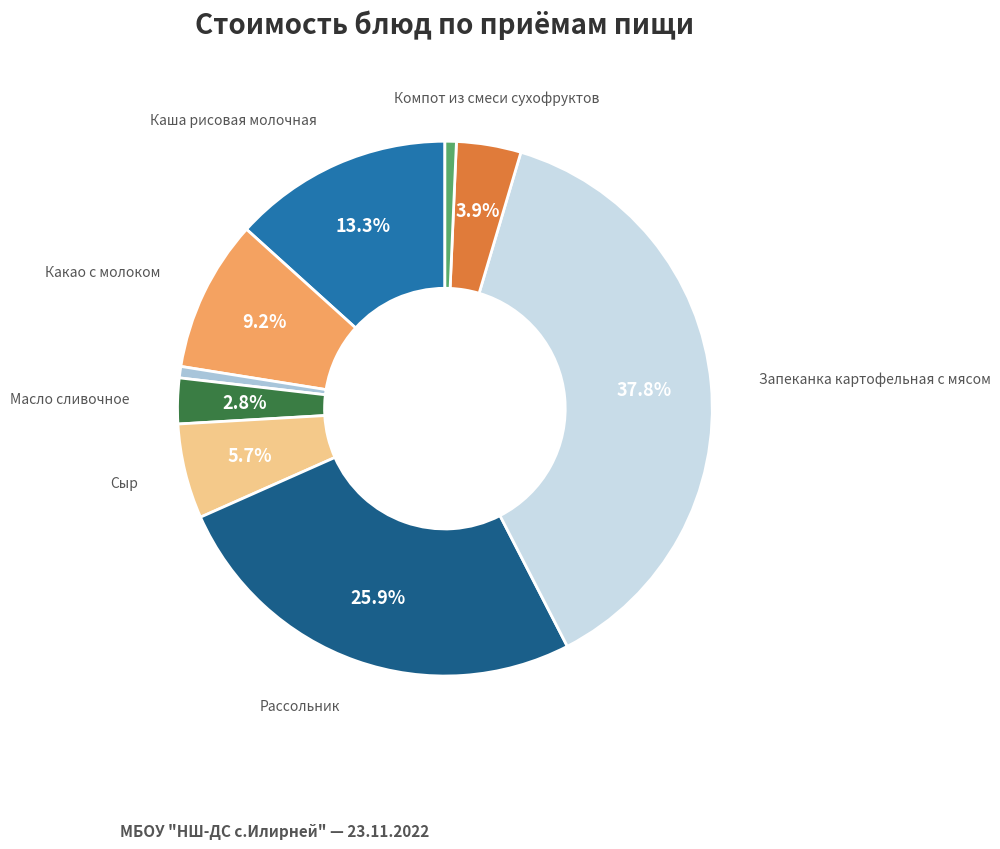

Is there any slice that represents more than half of the pie?

No